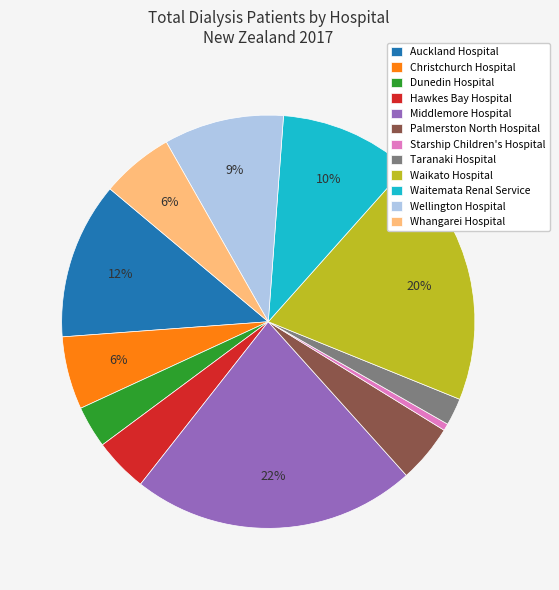

Does Dunedin Hospital represent more than half of the total?

No